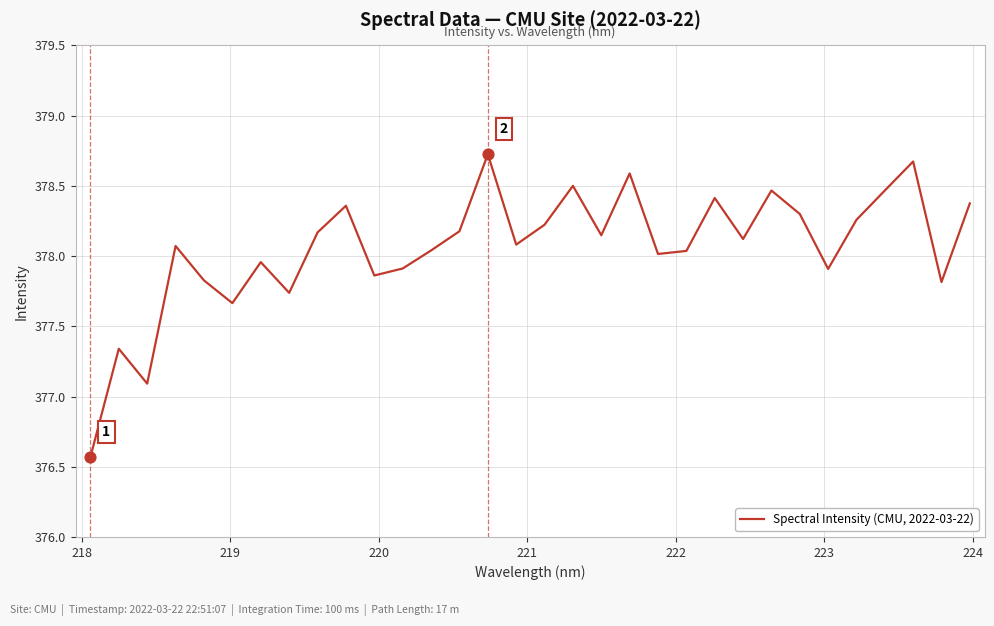

What is the minimum value shown in the chart?

376.6